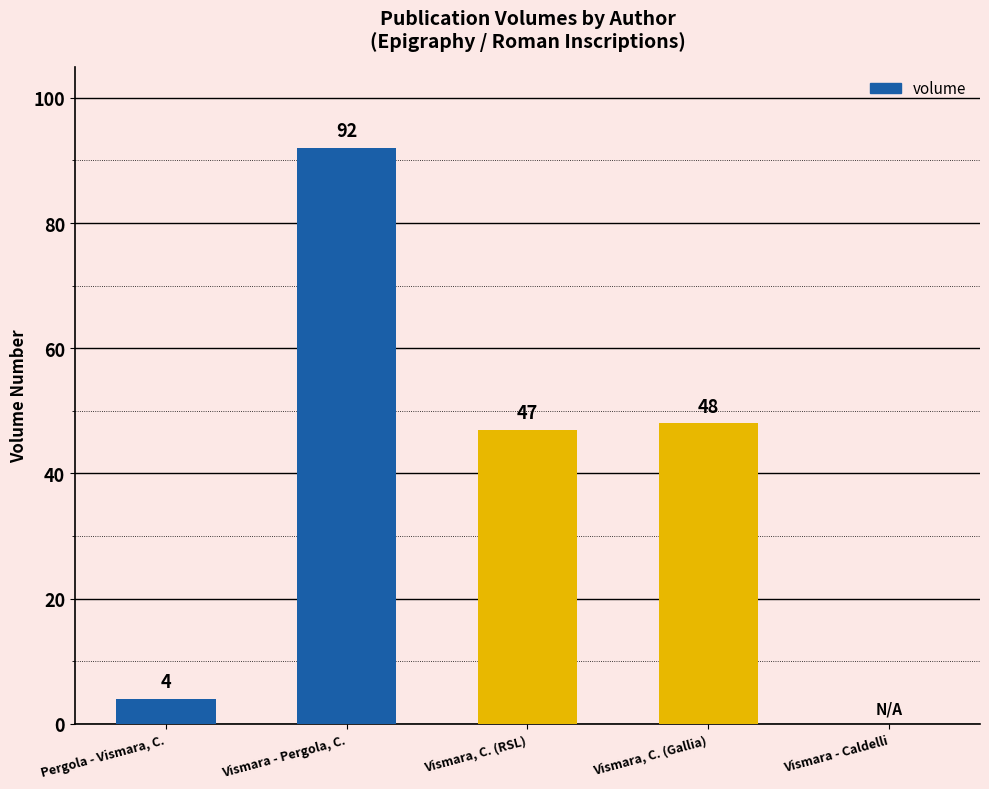

Where is the data nearest to the value 46?

Vismara, C. (RSL)